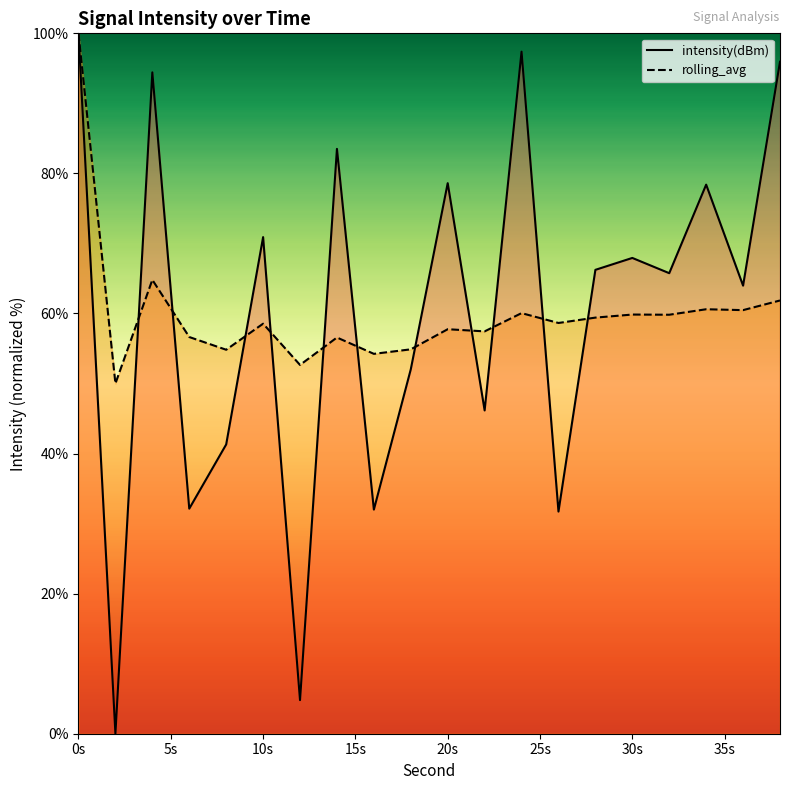

Reading left to right, transcribe all the data shown in this chart.

intensity(dBm): 100.0	0.0	94.4	32.1	41.3	70.9	4.8	83.5	32.0	52.0	78.6	46.2	97.4	31.7	66.2	67.9	65.8	78.4	64.0	95.9
rolling_avg: 100.0	50.0	64.8	56.6	54.8	58.5	52.7	56.6	54.2	54.9	57.8	57.4	60.1	58.6	59.4	59.8	59.8	60.6	60.5	61.9